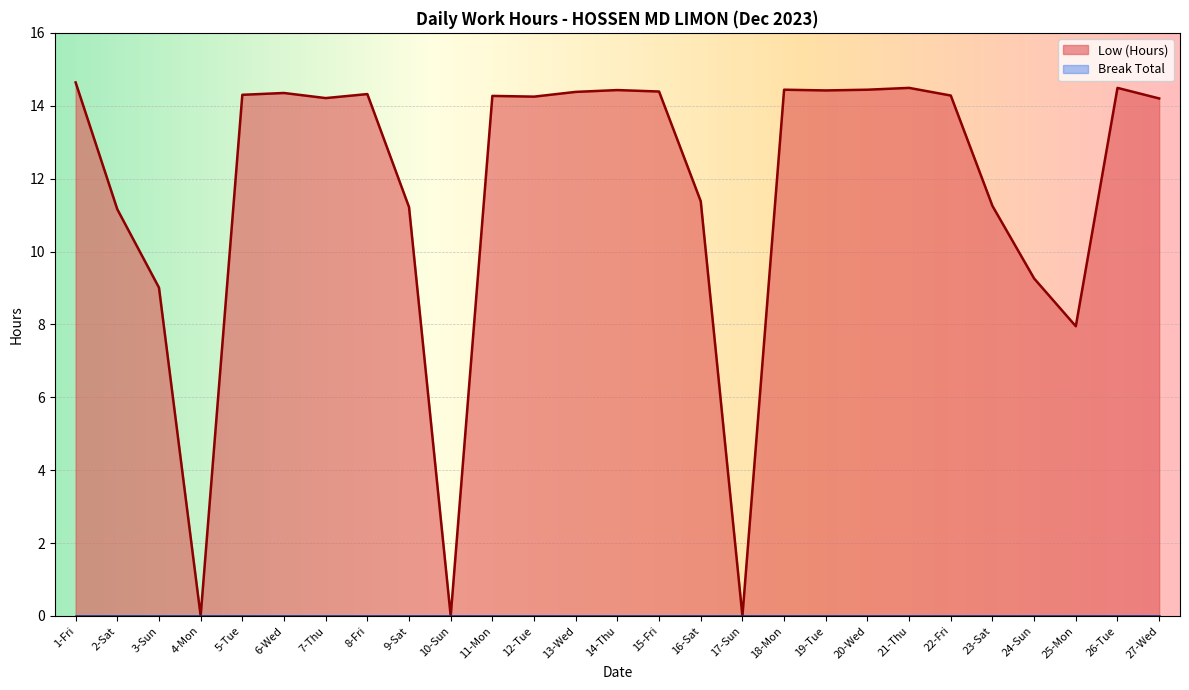

What is the sum of all values?

315.5